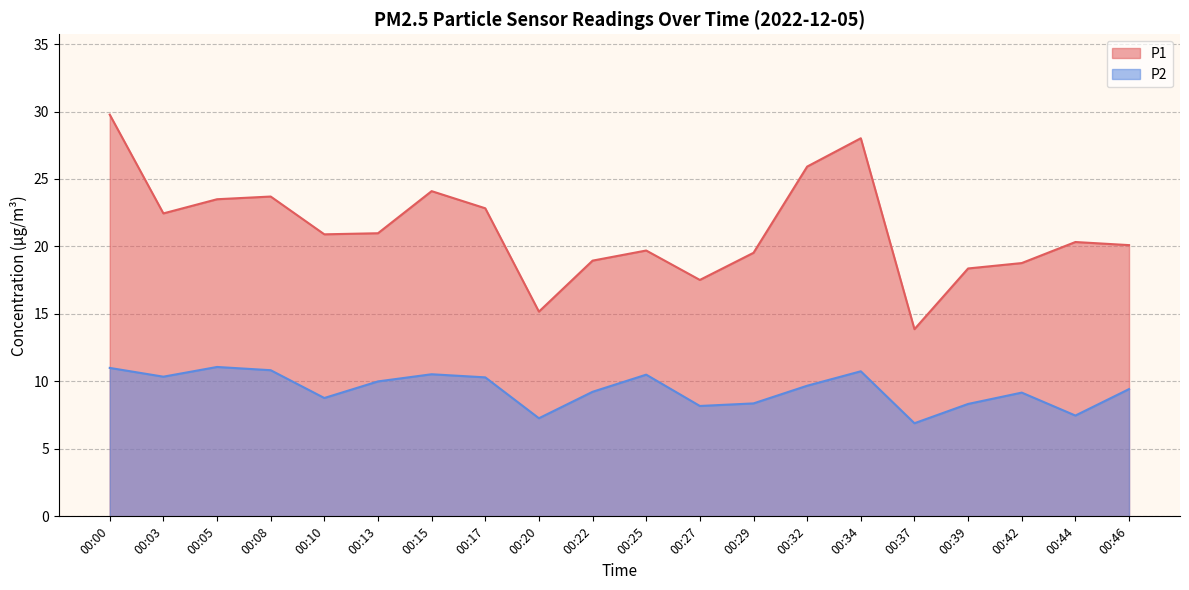

True or false: P1 has a value of 12.4 at 00:03.

False